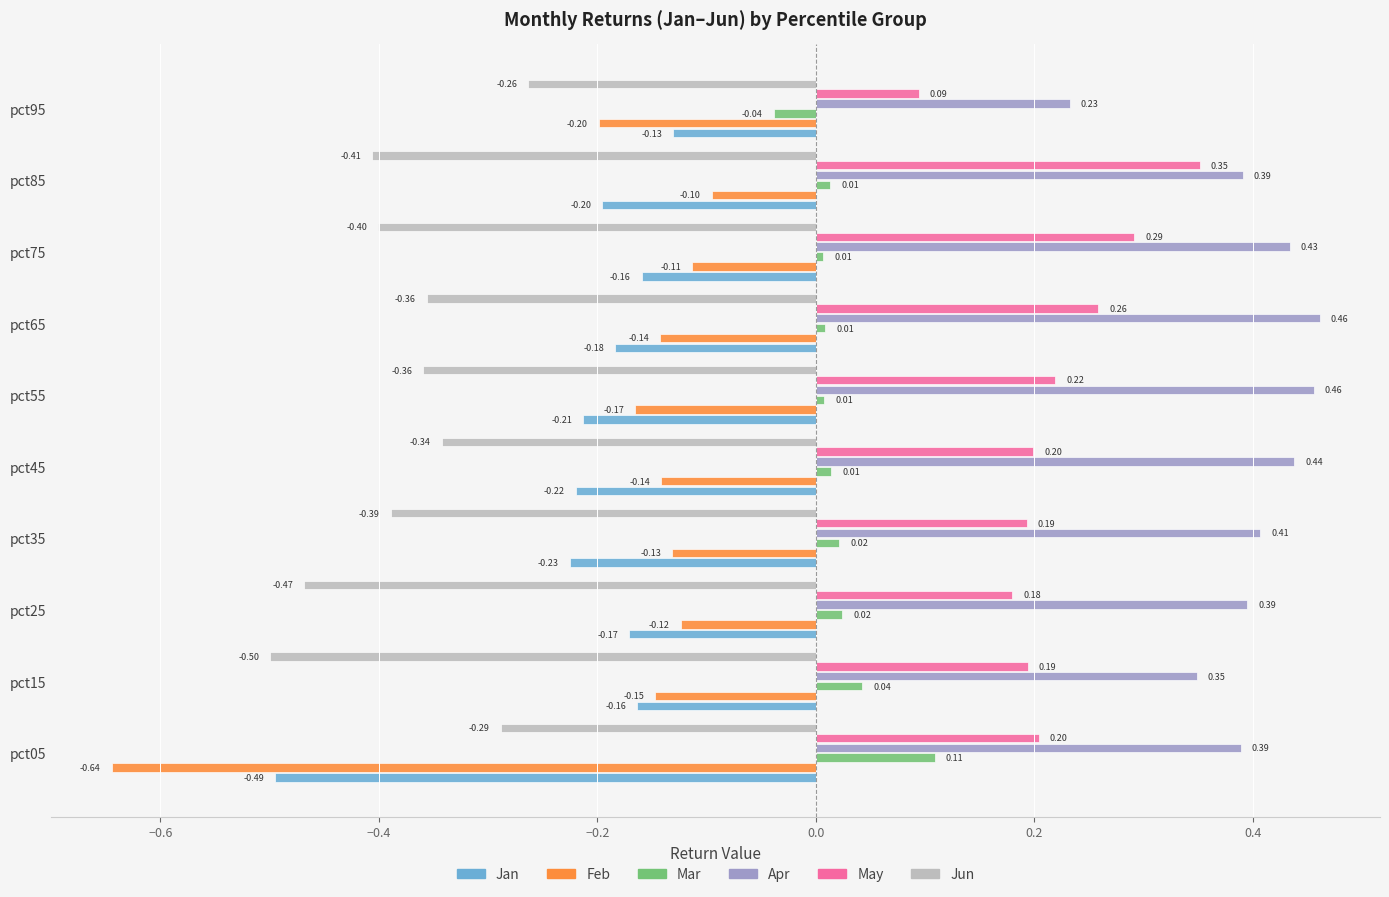

List the series in order of their peak value, lowest first.

Jun, Jan, Feb, Mar, May, Apr